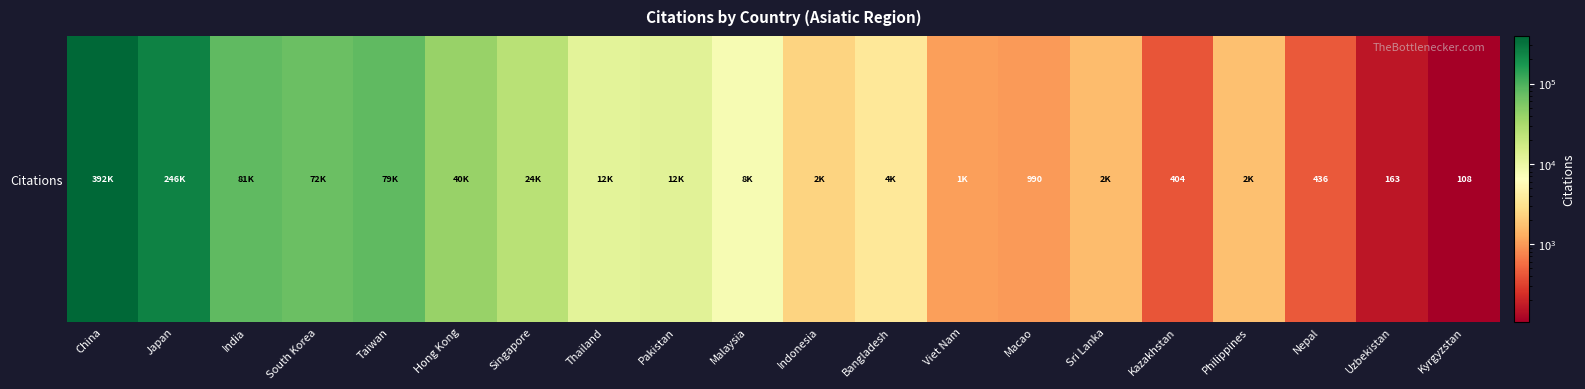

What is the smallest value displayed?

108